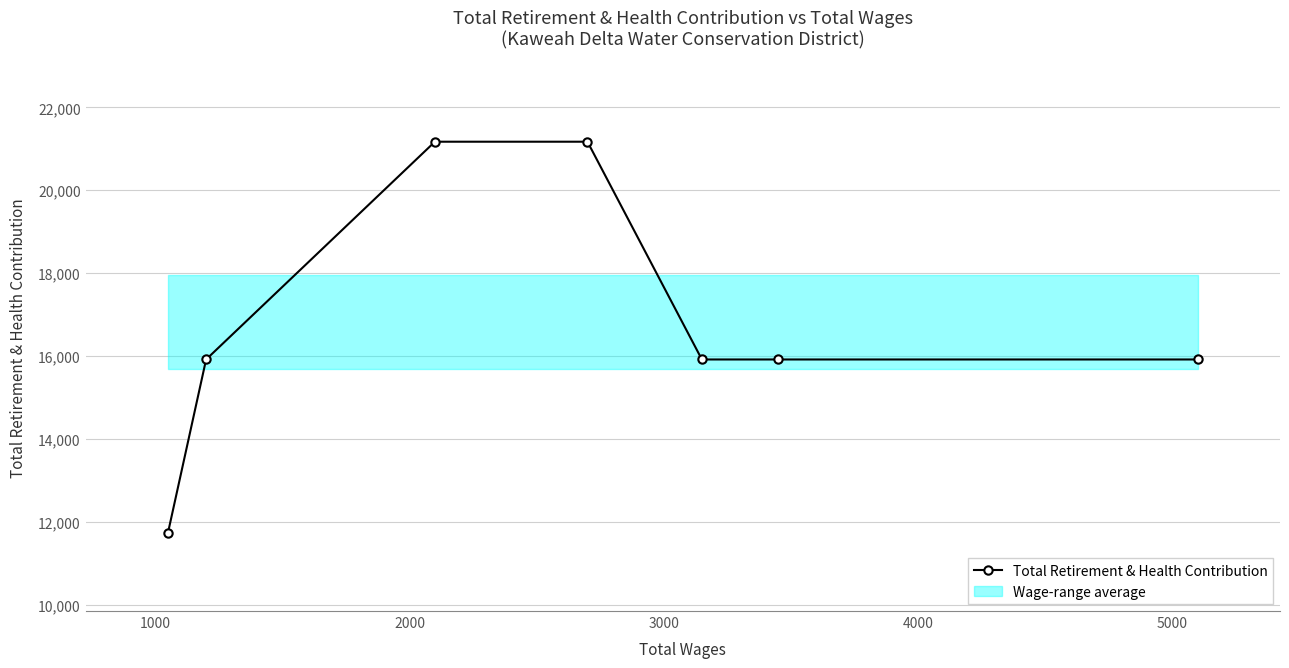

How many values are between 15917 and 21171?

6